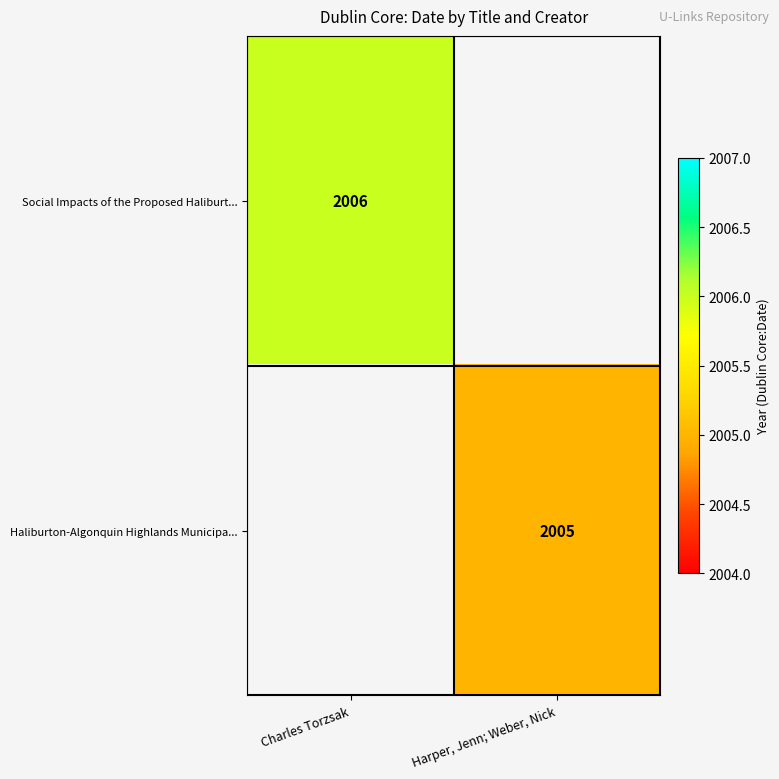

The Social Impacts of the Proposed Haliburt... series shows 419 at Charles Torzsak. True or false?

False